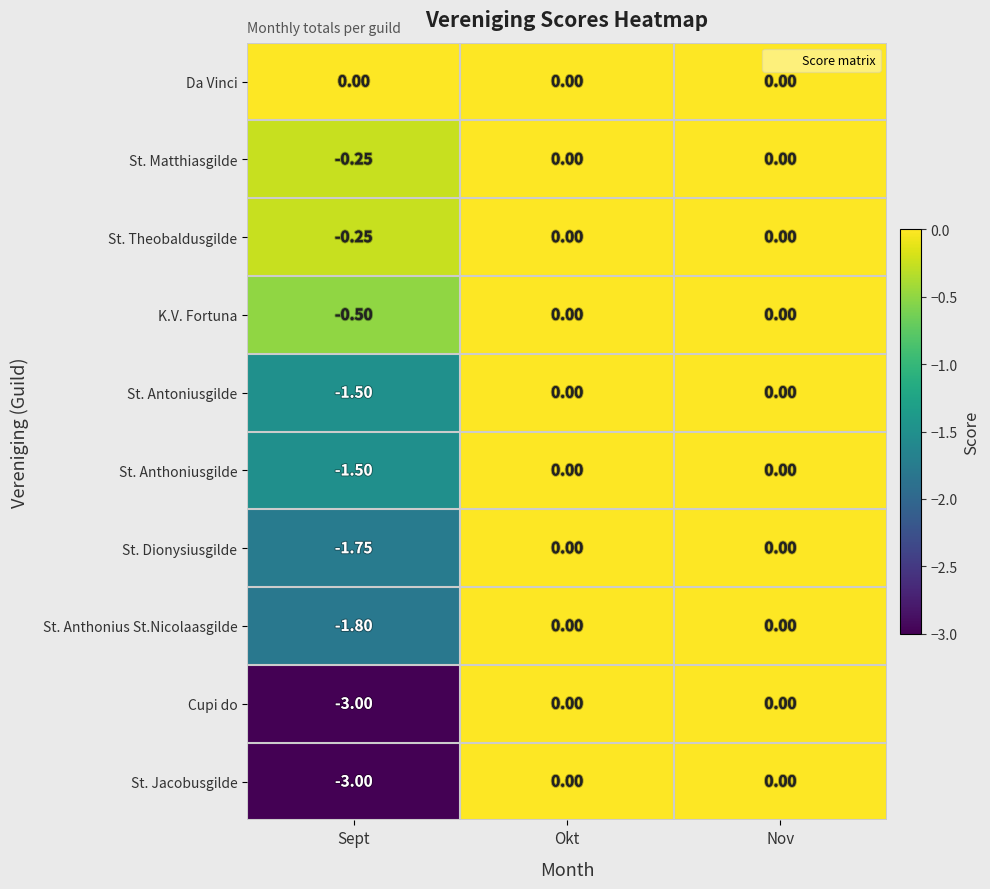

Which series has the largest total across all categories?

Da Vinci